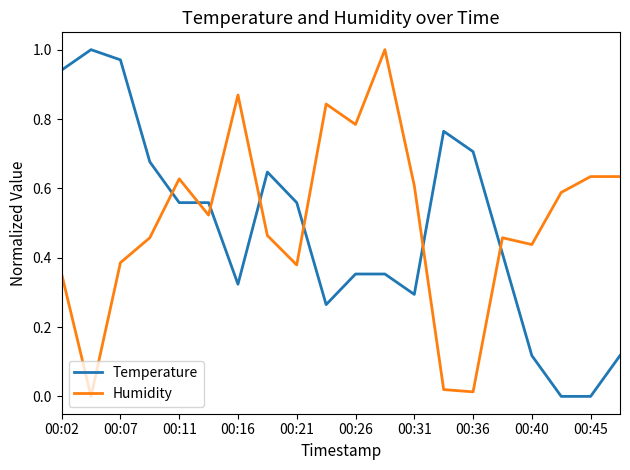

What is the sum of all Temperature values?

9.6